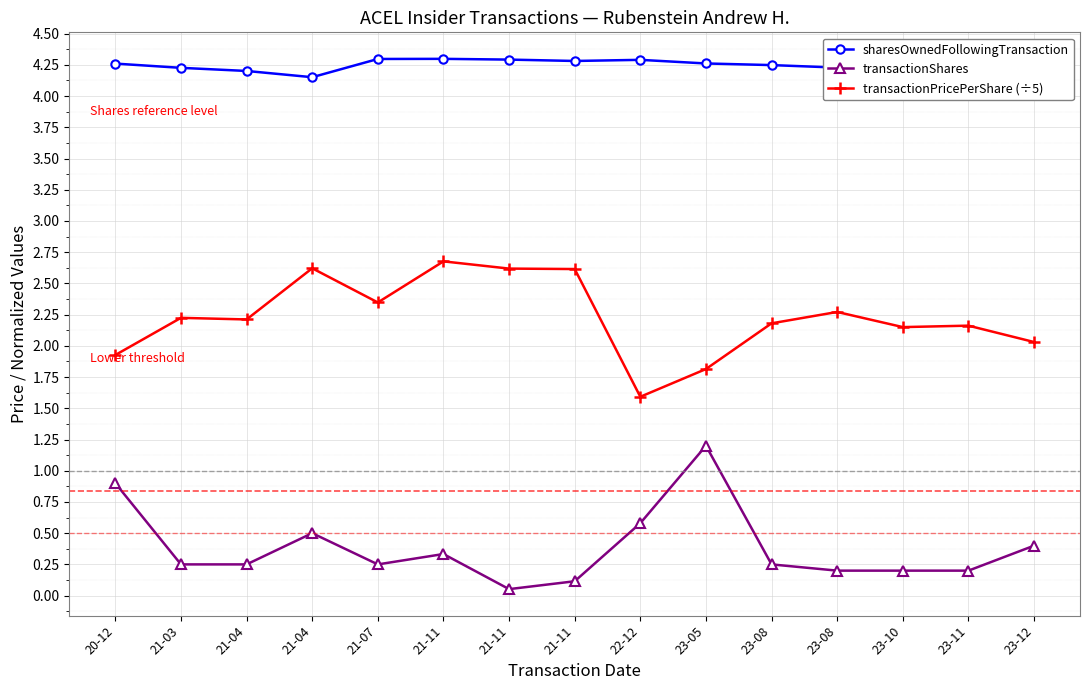

Reading left to right, extract all data points from this chart.

sharesOwnedFollowingTransaction: 20-12=4.3	21-03=4.2	21-04=4.2	21-04=4.2	21-07=4.3	21-11=4.3	21-11=4.3	21-11=4.3	22-12=4.3	23-05=4.3	23-08=4.2	23-08=4.2	23-10=4.2	23-11=4.2	23-12=4.2
transactionShares: 20-12=0.9	21-03=0.2	21-04=0.2	21-04=0.5	21-07=0.2	21-11=0.3	21-11=0.1	21-11=0.1	22-12=0.6	23-05=1.2	23-08=0.2	23-08=0.2	23-10=0.2	23-11=0.2	23-12=0.4
transactionPricePerShare (÷5): 20-12=1.9	21-03=2.2	21-04=2.2	21-04=2.6	21-07=2.3	21-11=2.7	21-11=2.6	21-11=2.6	22-12=1.6	23-05=1.8	23-08=2.2	23-08=2.3	23-10=2.2	23-11=2.2	23-12=2.0